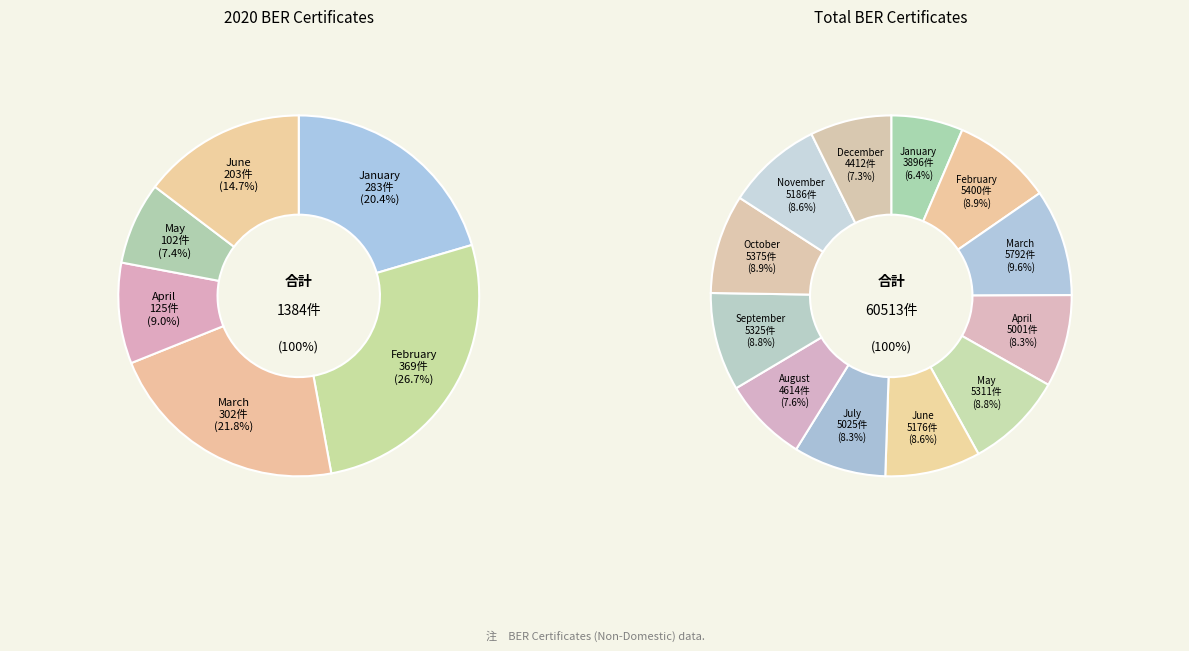

Is it true that 6 is 0% of the pie?

True